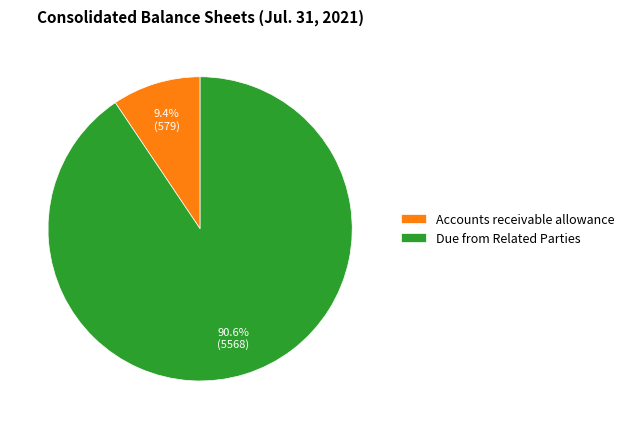

Which has a higher value, Due from Related Parties or Accounts receivable allowance?

Due from Related Parties